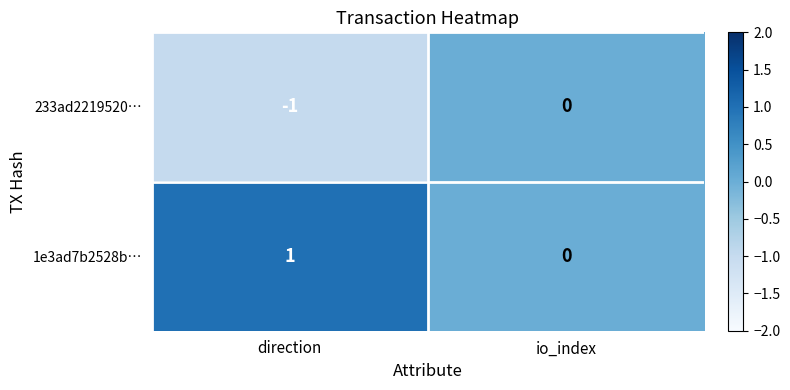

True or false: 1e3ad7b2528b… has a value of 0 at io_index.

True